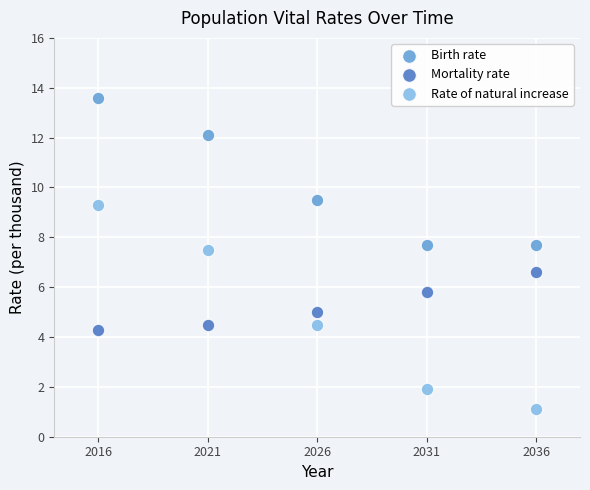

What are all the series names shown in the legend?

Birth rate, Mortality rate, Rate of natural increase